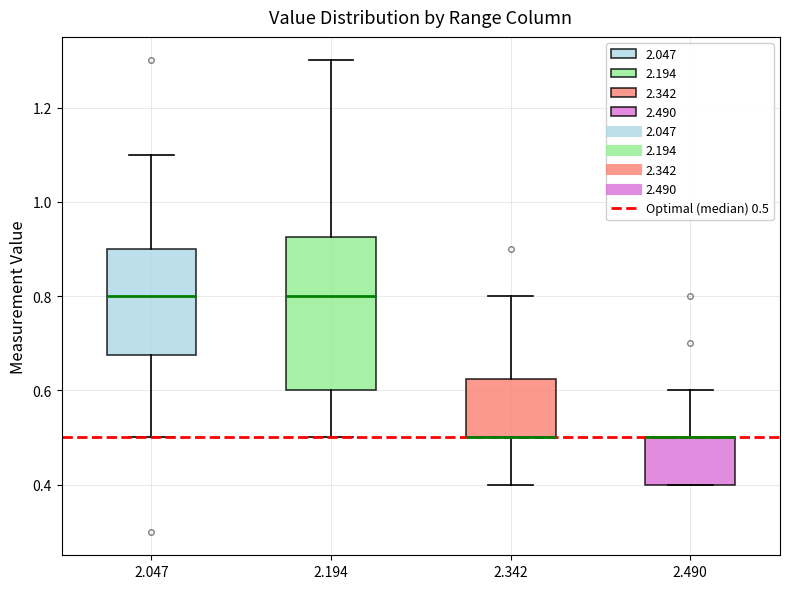

Comparing the boxes themselves (not the whiskers), which one is the tallest?

2.194